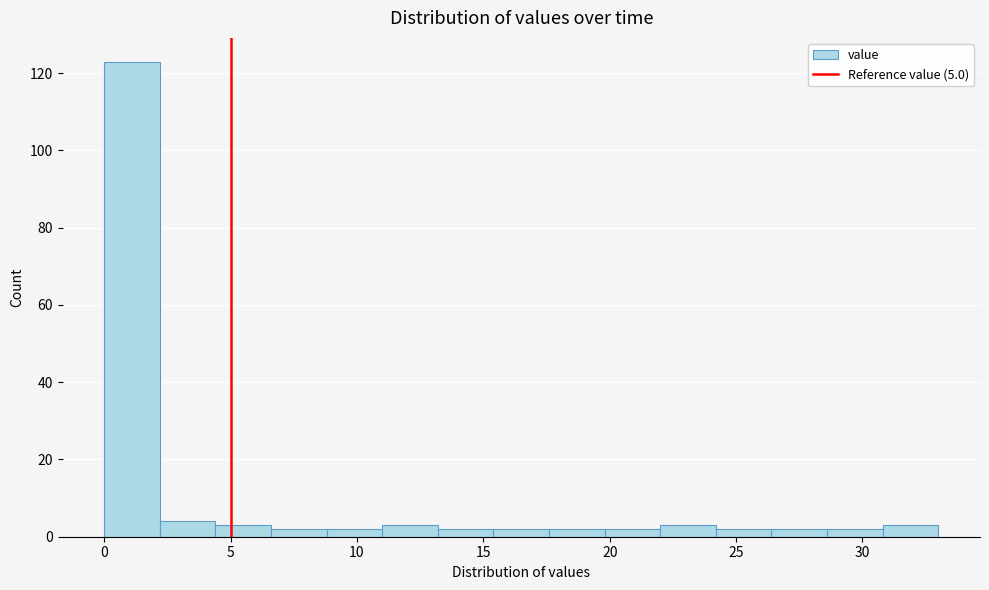

Which range on the x-axis has the tallest bar?

0.0 to 2.2